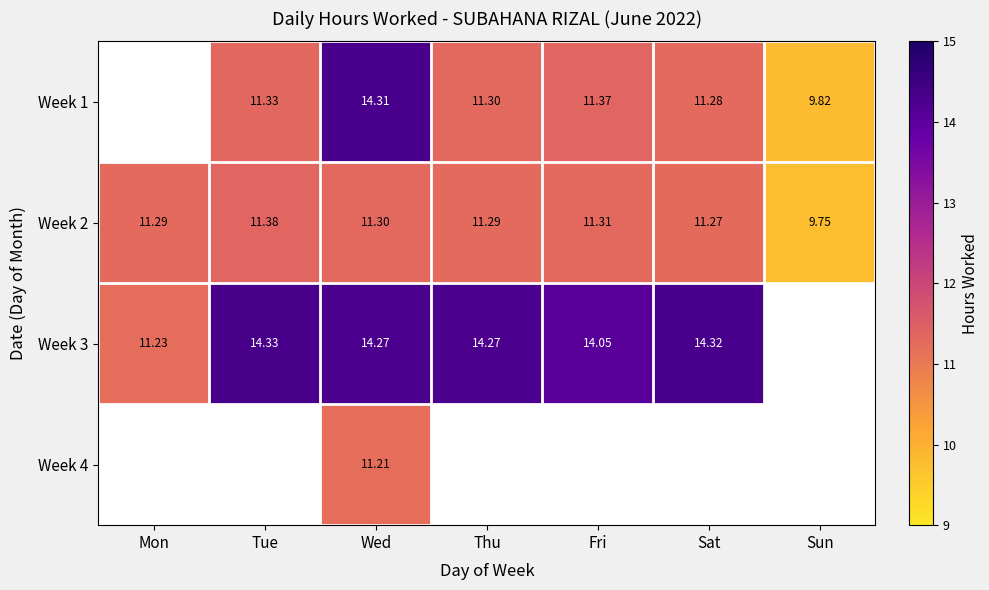

Which category has the lowest value in the Week 2 series?

Sun